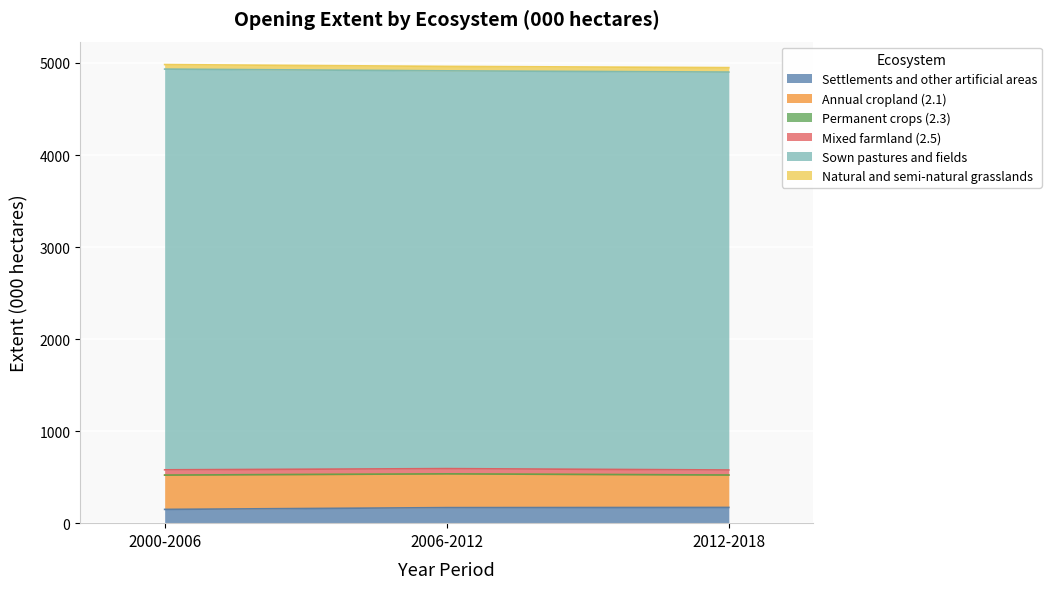

At which category is the sum across all series the highest?

2000-2006